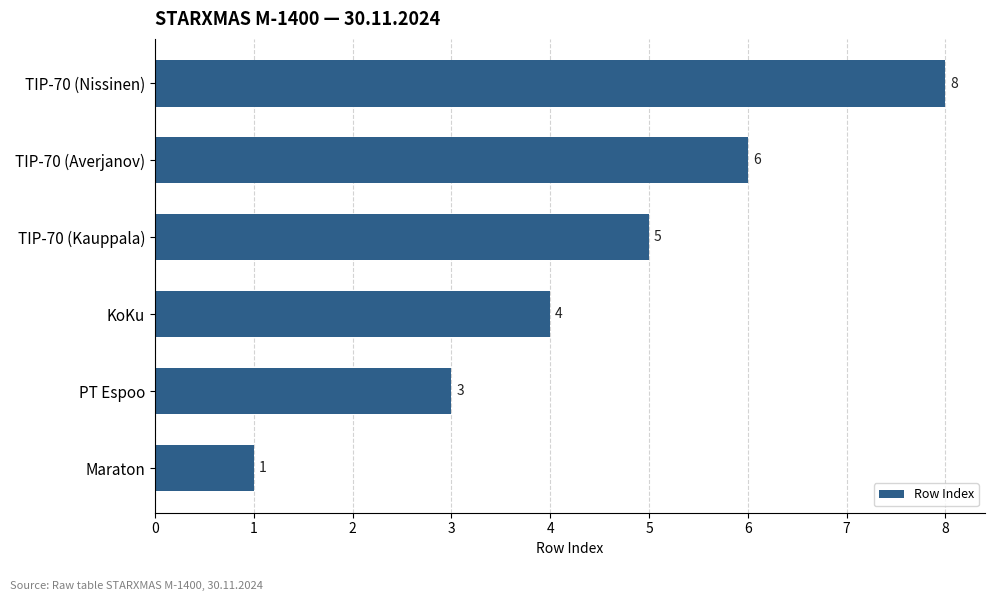

Reading top to bottom, list all the values displayed in this chart.

TIP-70 (Nissinen)=8	TIP-70 (Averjanov)=6	TIP-70 (Kauppala)=5	KoKu=4	PT Espoo=3	Maraton=1